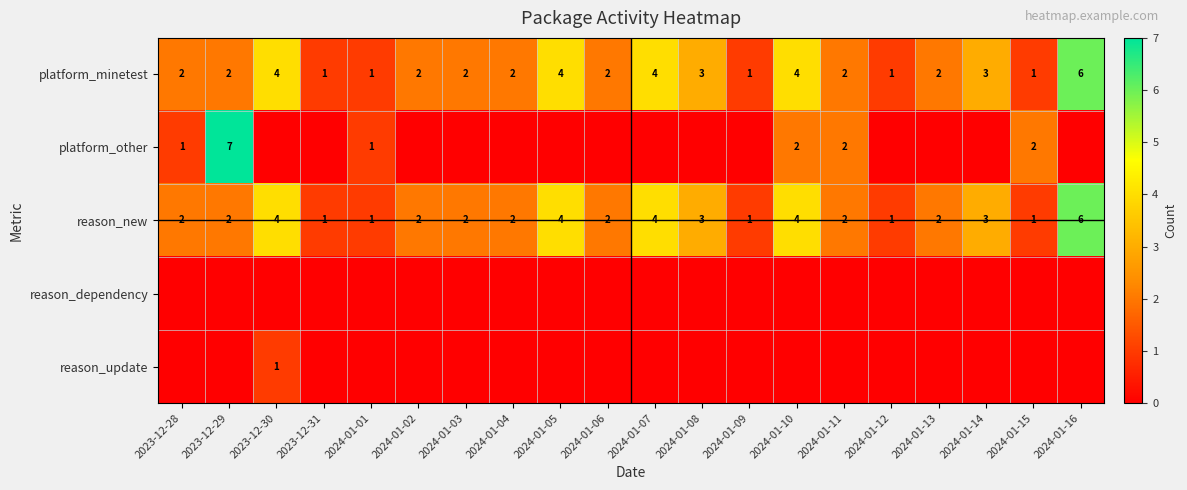

True or false: platform_minetest has a value of 2 at 2024-01-11.

True